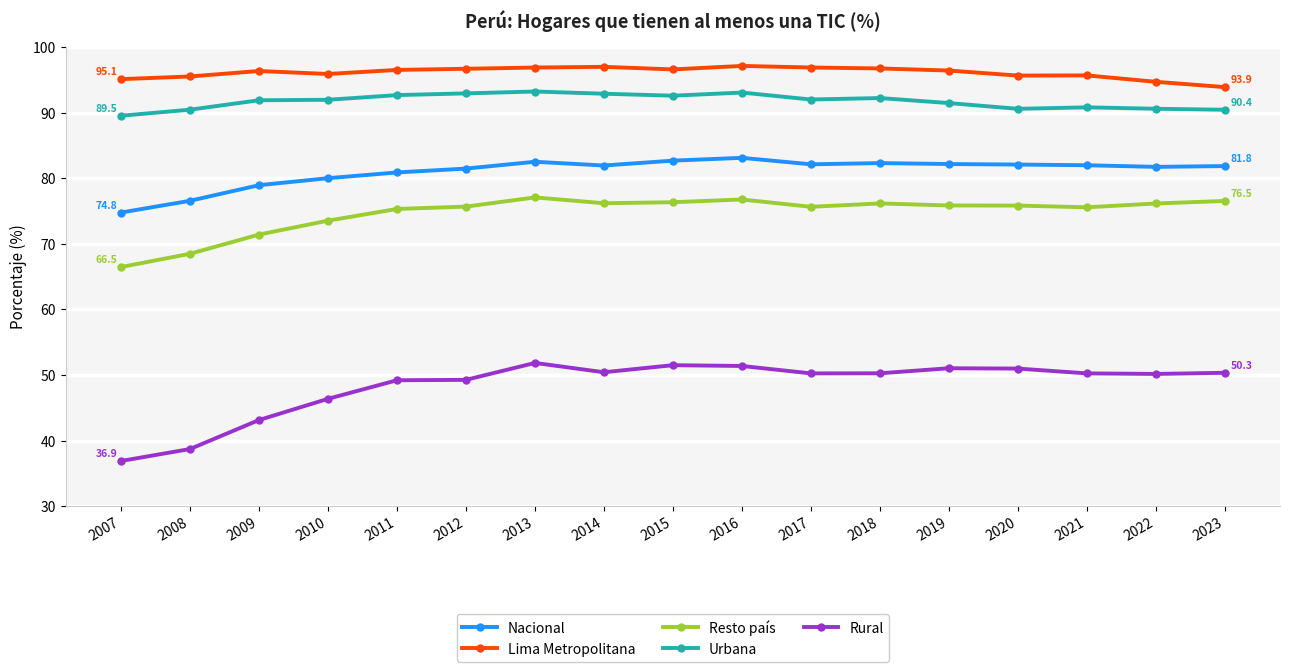

What is the maximum value shown in the chart?

97.1